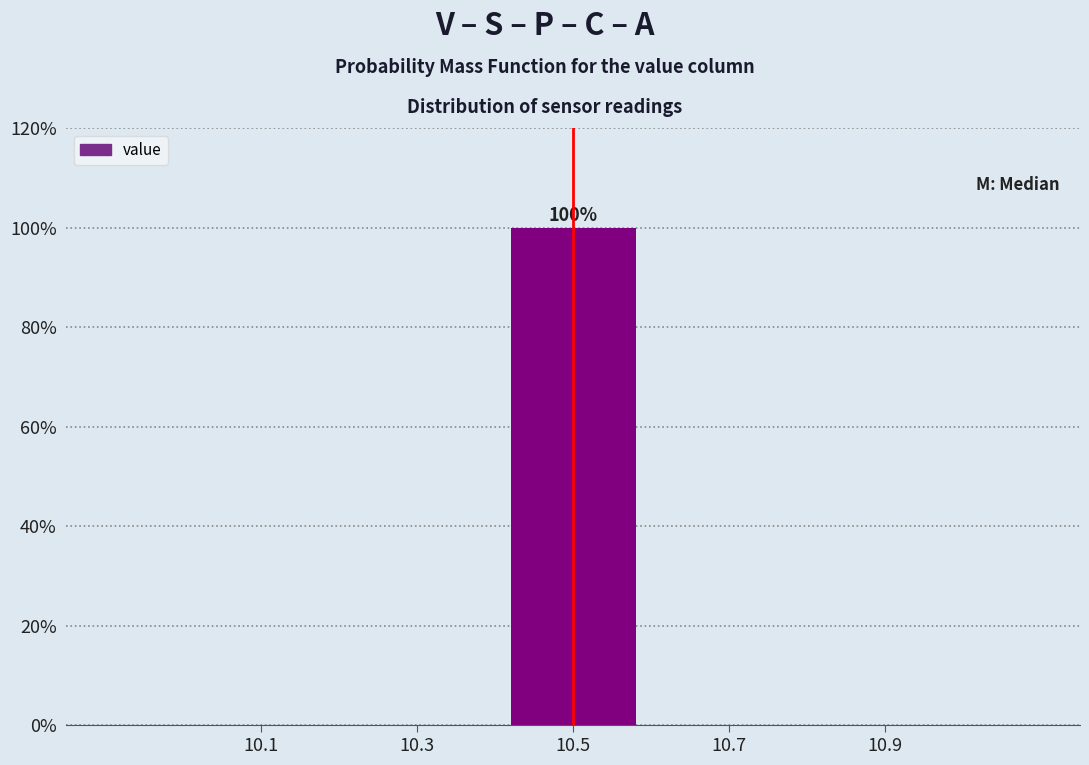

Which range on the x-axis has the tallest bar?

10.4 to 10.6